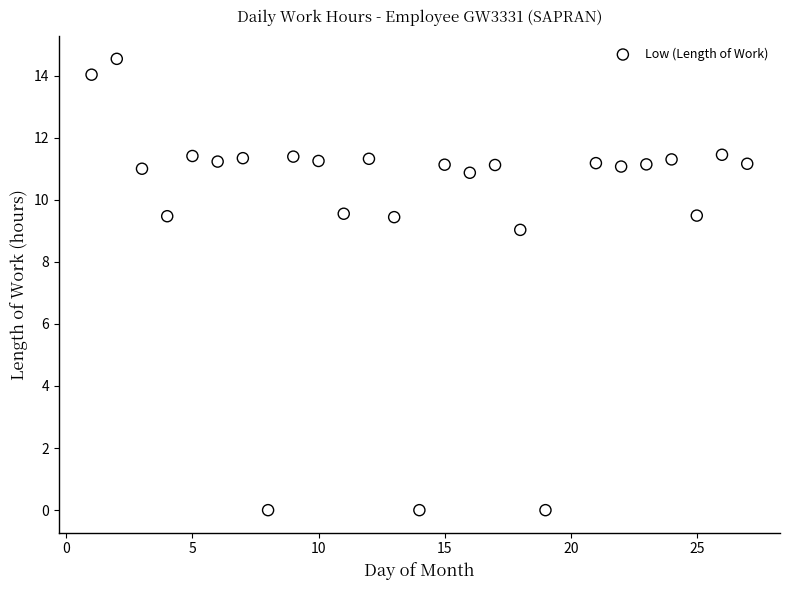

What Y value in the scatter plot is closest to 7?

9.0